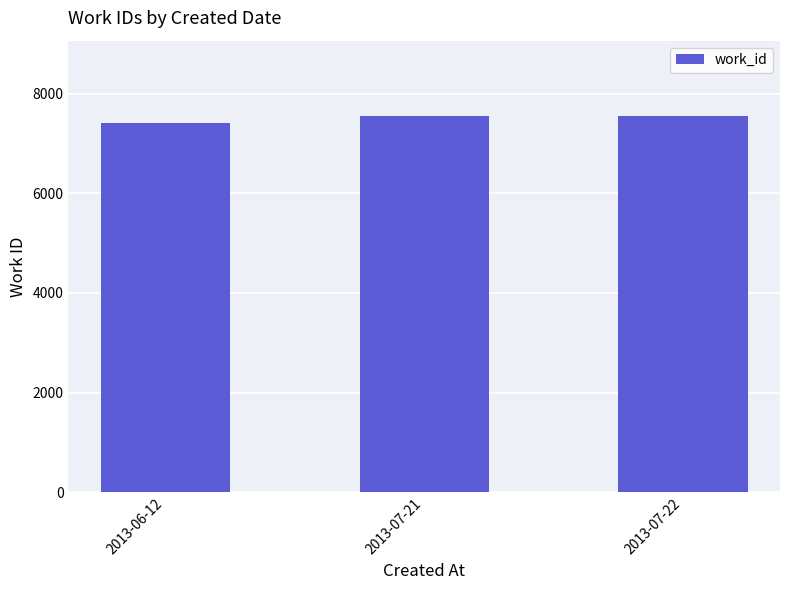

Between 2013-07-22 and 2013-06-12, which is larger?

2013-07-22